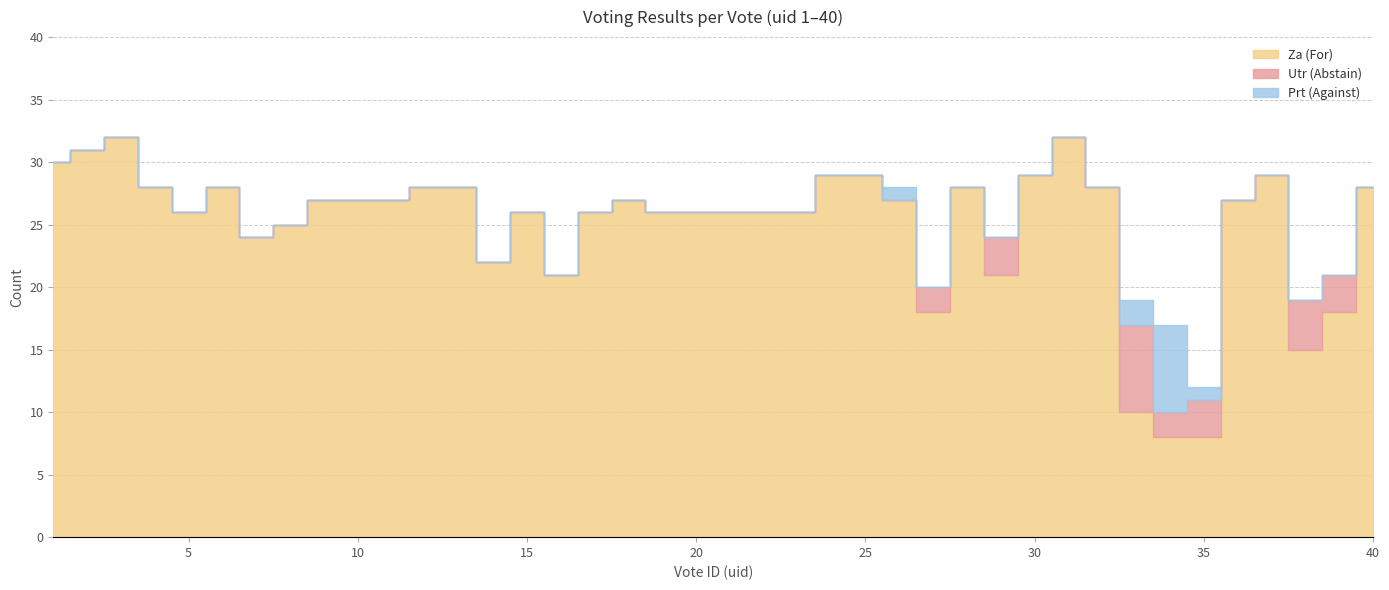

What is the average value of the Utr (Abstain) series?

1